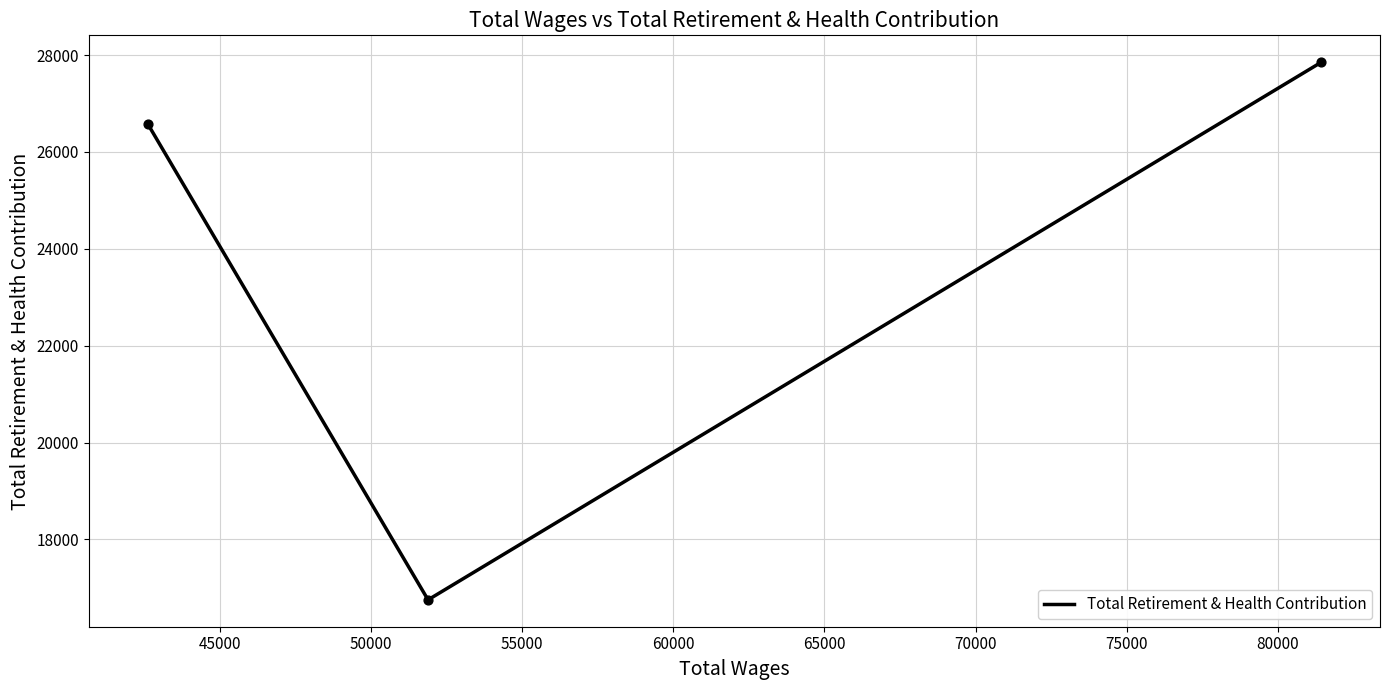

What is the smallest value displayed?

16753.9